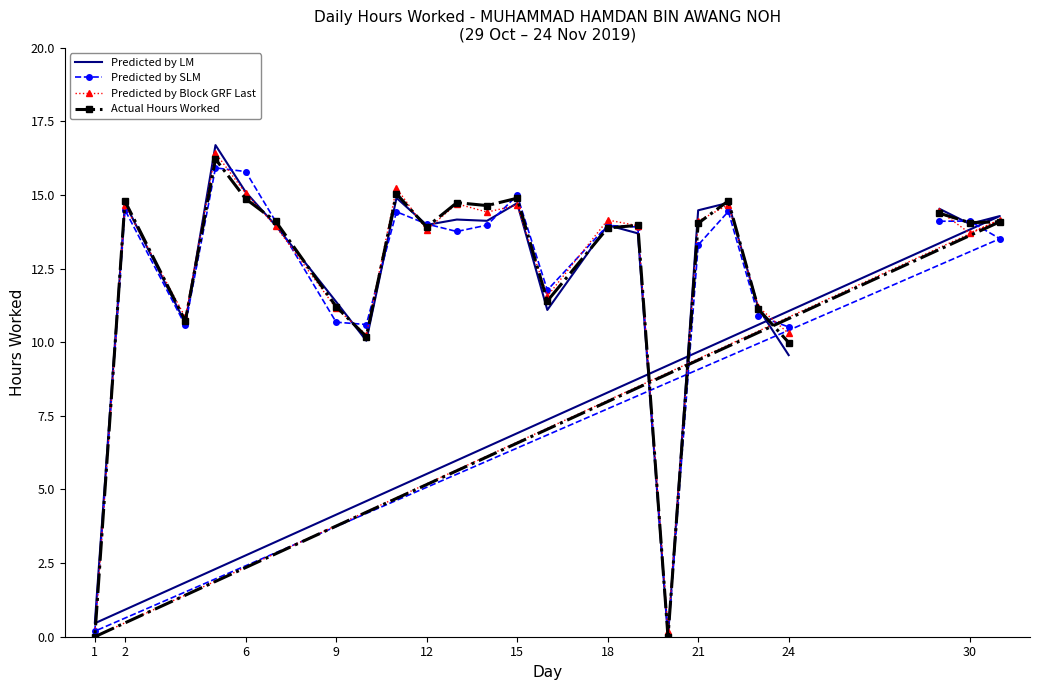

What is the average value of the Predicted by LM series?

12.4